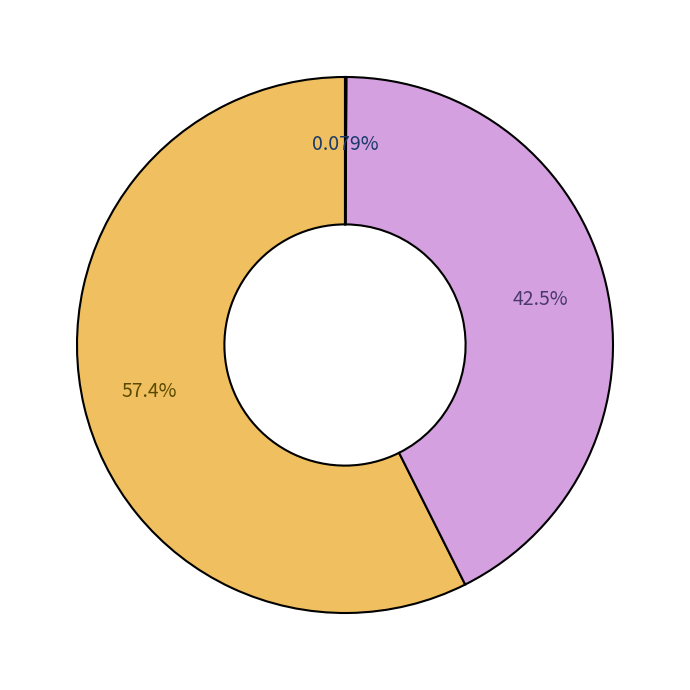

Is there a majority slice in this chart?

Yes